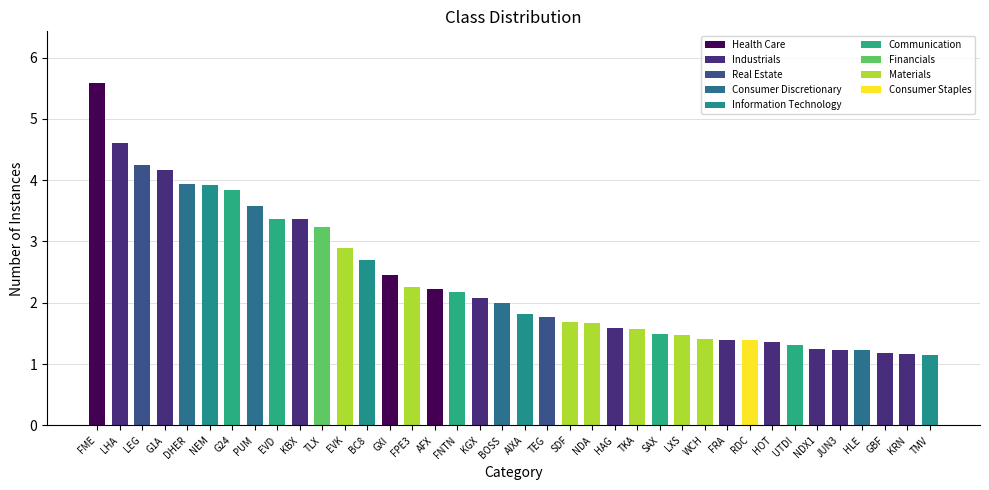

The value at TMV is 1.1. True or false?

True